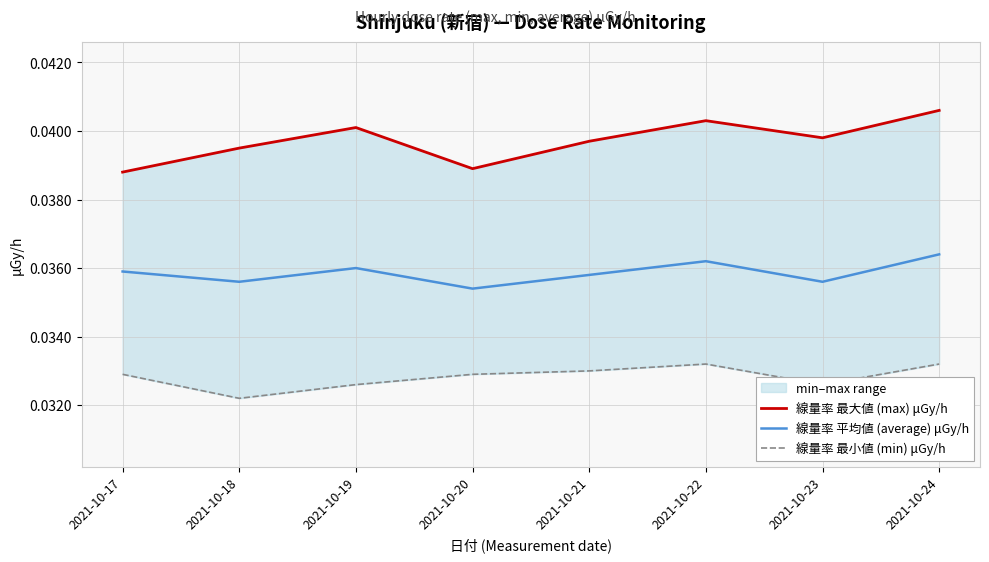

The value of 線量率 最小値 (min) μGy/h at 2021-10-22 is 0.0. True or false?

True